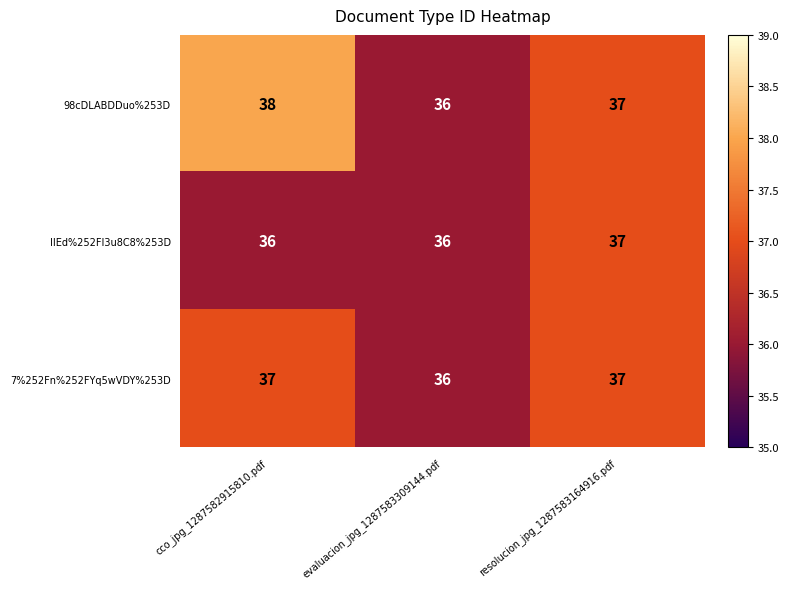

Is it true that IIEd%252FI3u8C8%253D equals 63 at resolucion_jpg_1287583164916.pdf?

False